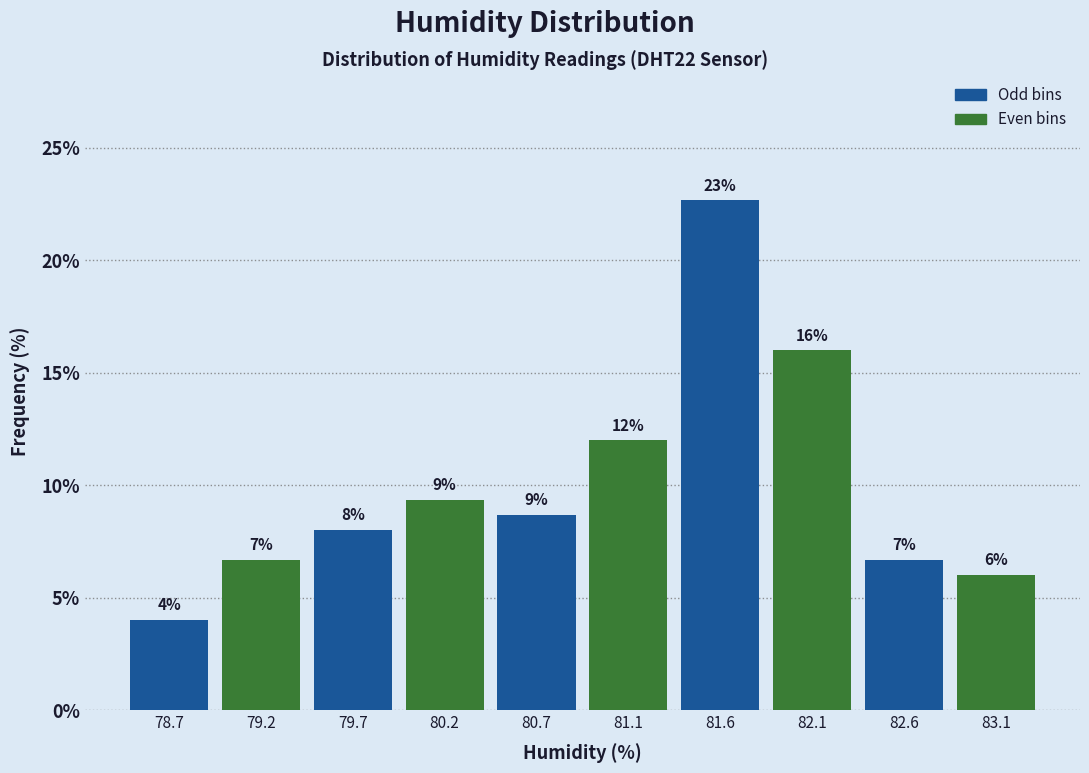

Which range on the x-axis has the tallest bar?

81.38 to 81.86